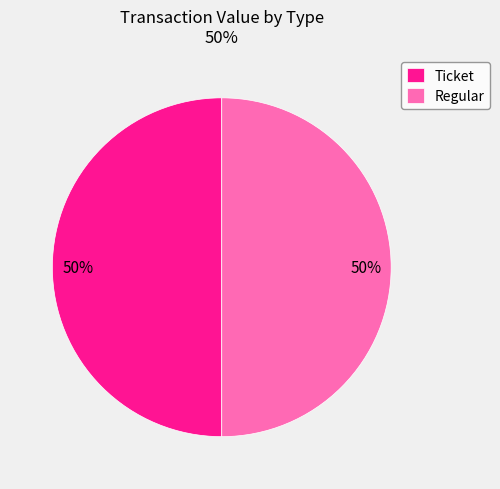

Is it true that Regular is 50% of the pie?

True